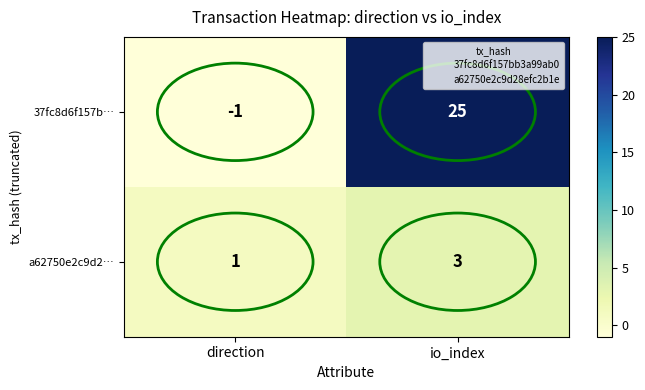

Which series has the largest total across all categories?

37fc8d6f157b…